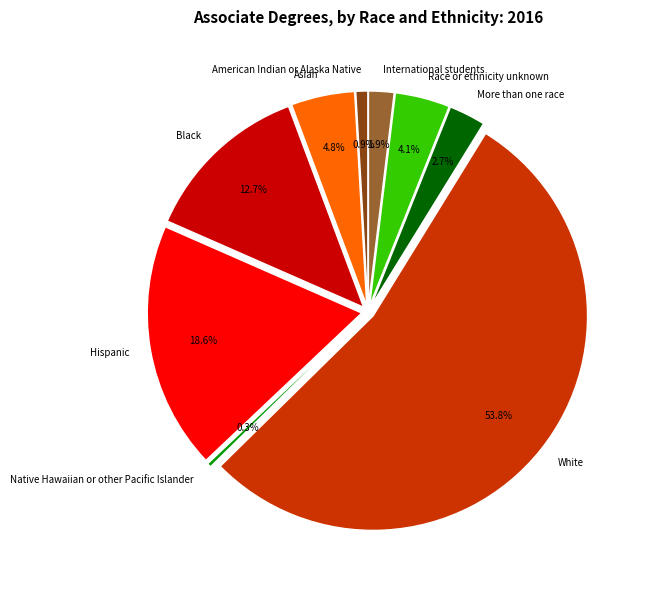

To the nearest percent, what portion does Race or ethnicity unknown represent?

4%